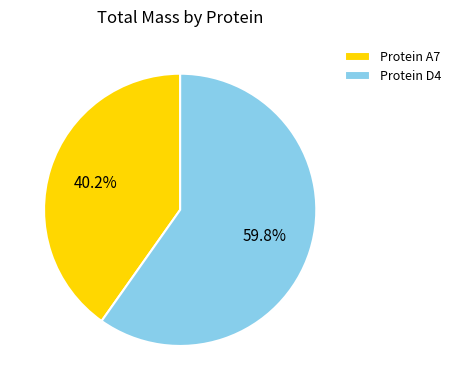

What is the smallest slice in the pie chart?

Protein A7